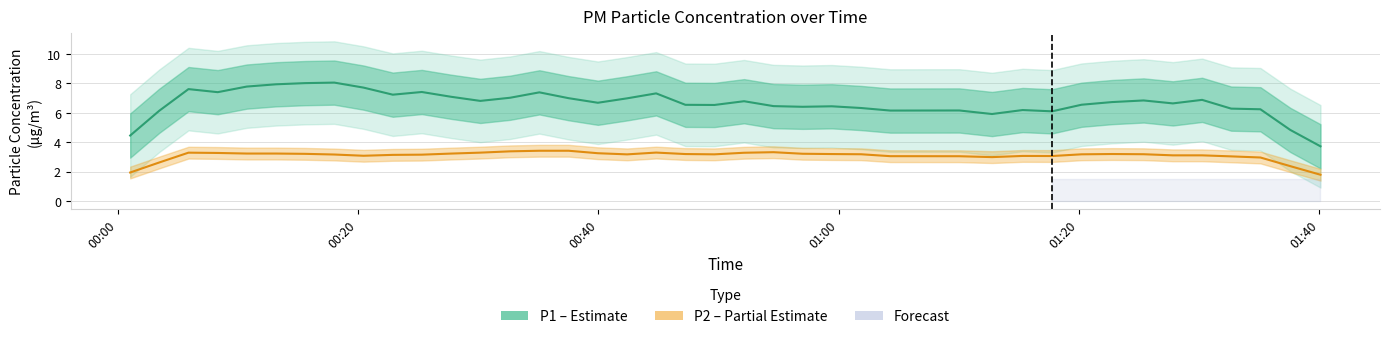

List the series in order of their peak value, lowest first.

P2 (PM2.5), P1 (PM10)